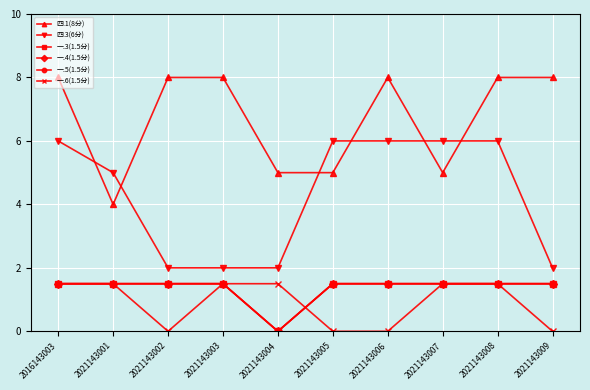

How many interior local valleys does the 一.4(1.5分) series have?

1